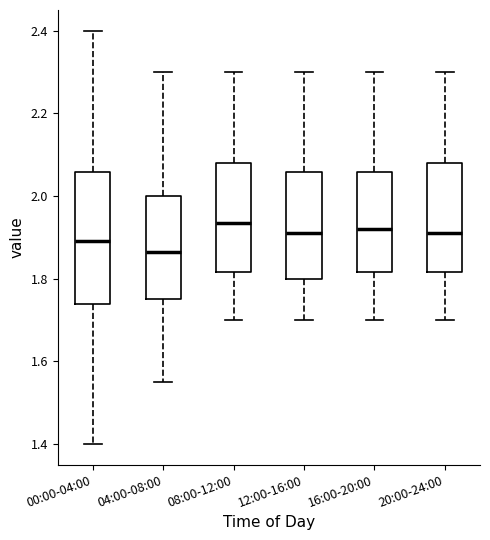

Reading left to right, transcribe this box plot: for each box, give where its median line is, the range the box spans, and where its two whiskers end, as read against the y-axis. The values are not printed on the chart, so give them approximately, as read against the axis.

00:00-04:00: median 1.90, box 1.74 to 2.06, whiskers 1.40 to 2.40
04:00-08:00: median 1.86, box 1.76 to 2.00, whiskers 1.56 to 2.30
08:00-12:00: median 1.94, box 1.82 to 2.08, whiskers 1.70 to 2.30
12:00-16:00: median 1.92, box 1.80 to 2.06, whiskers 1.70 to 2.30
16:00-20:00: median 1.92, box 1.82 to 2.06, whiskers 1.70 to 2.30
20:00-24:00: median 1.92, box 1.82 to 2.08, whiskers 1.70 to 2.30